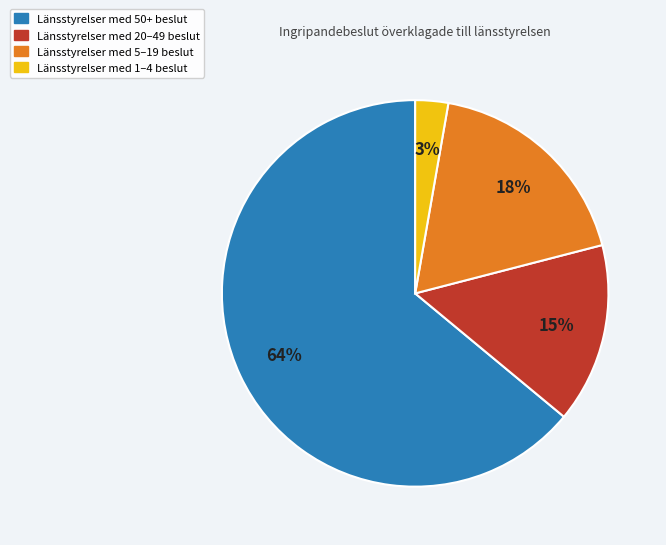

Does any single category account for the majority?

Yes